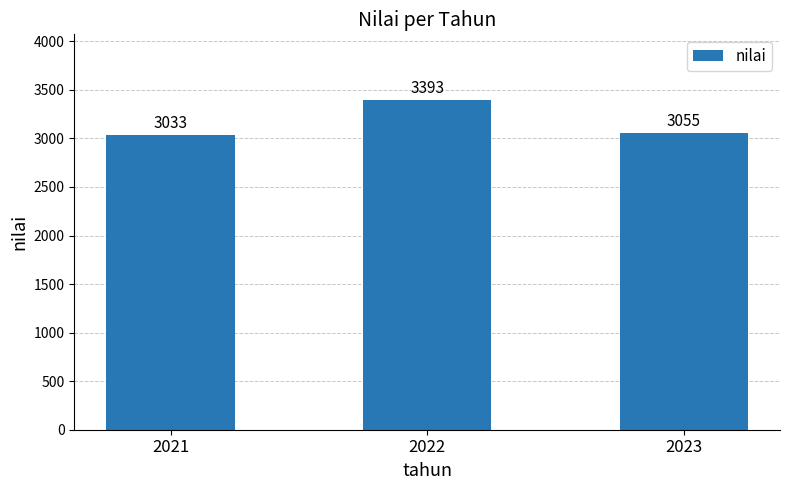

The chart shows a value of 3055 at 2023. True or false?

True